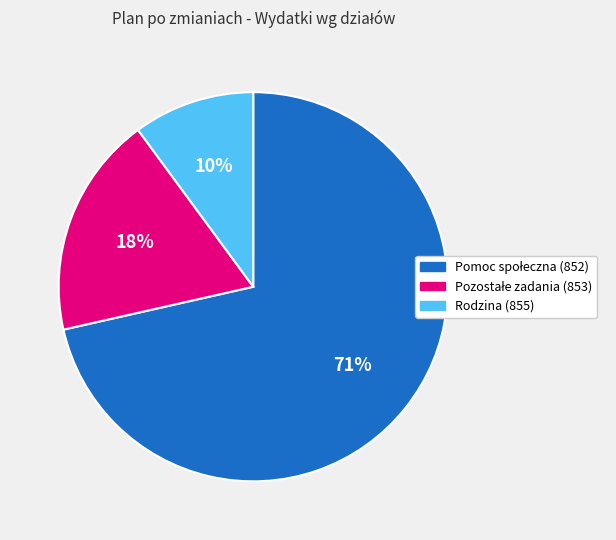

To the nearest percent, what is the average slice percentage?

33%